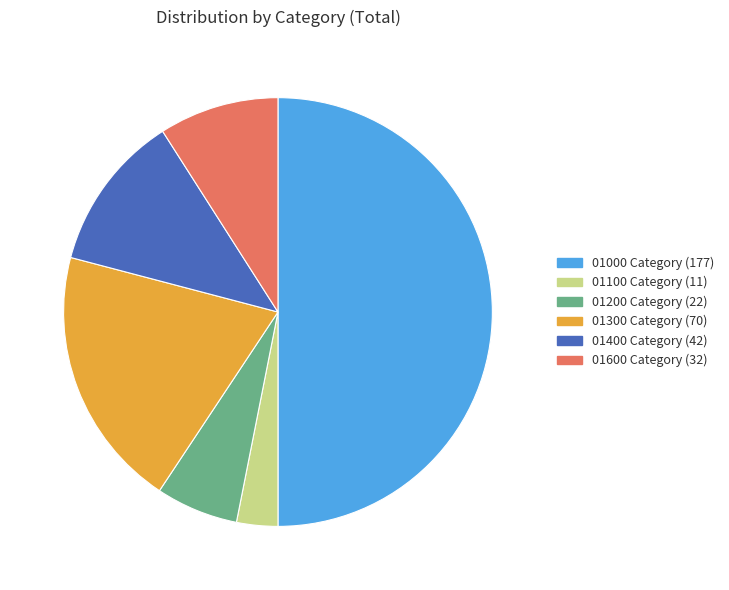

Combined, do 01100 Category (11) and 01000 Category (177) account for over 50%?

Yes